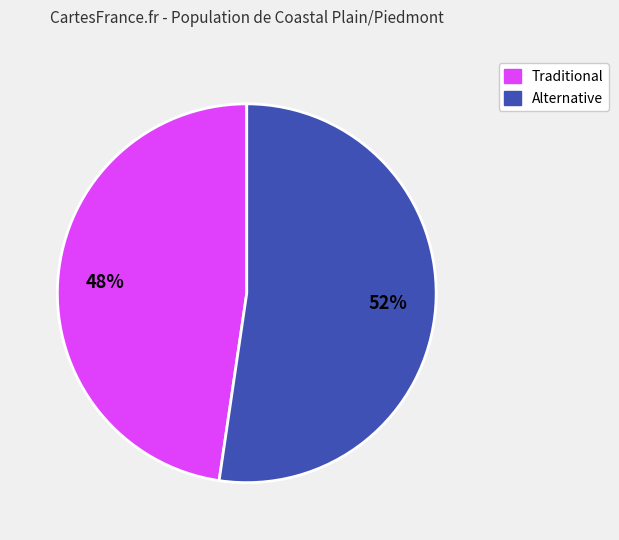

To the nearest percent, what is the average slice percentage?

50%